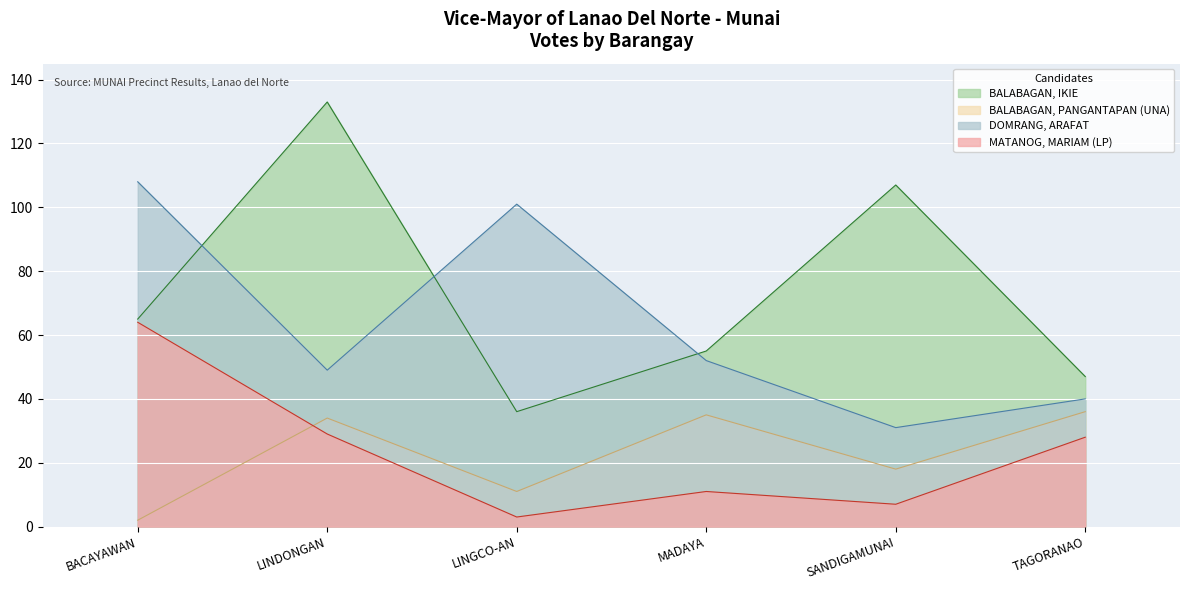

The DOMRANG, ARAFAT series shows 108 at BACAYAWAN. True or false?

True